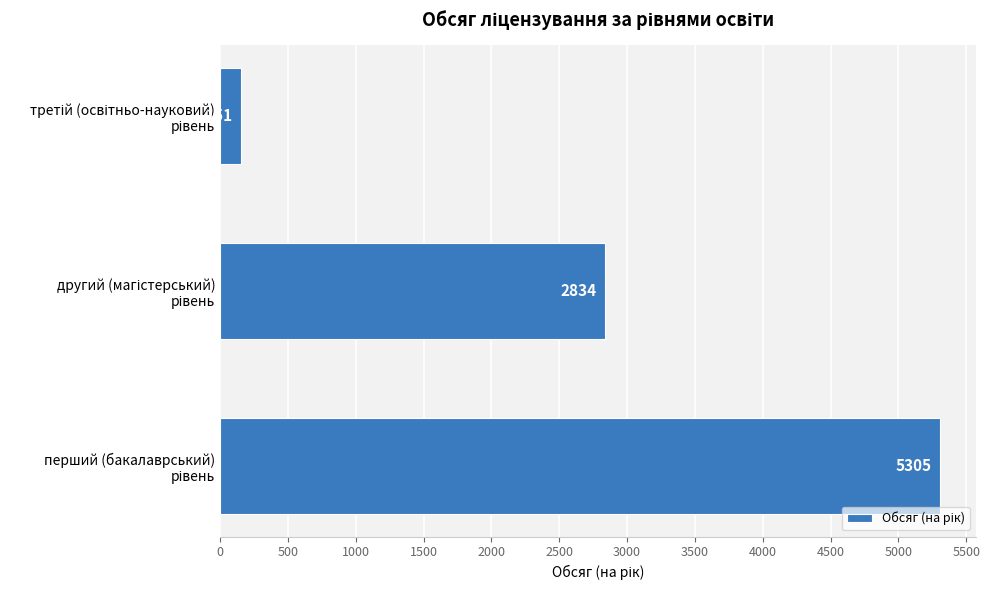

What is the sum of all values?

8290